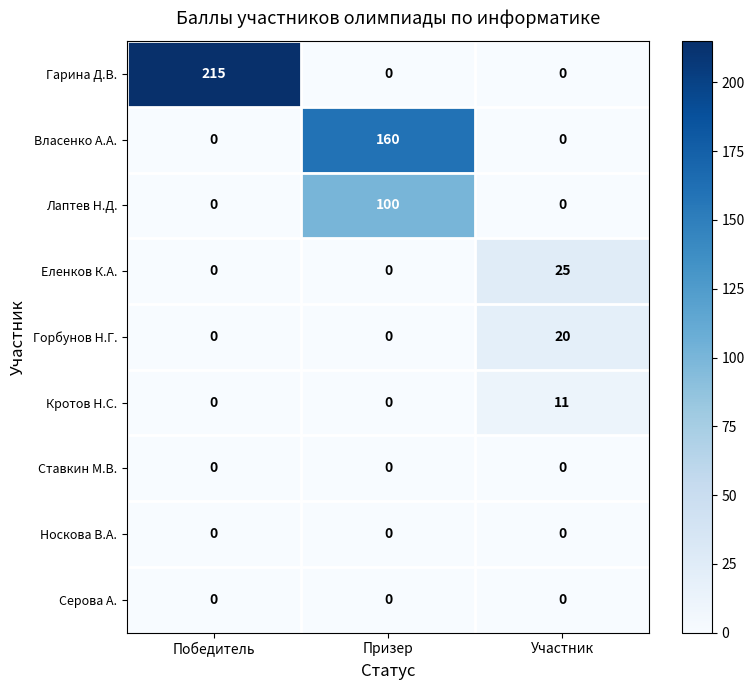

What is the average value of the Власенко А.А. series?

53